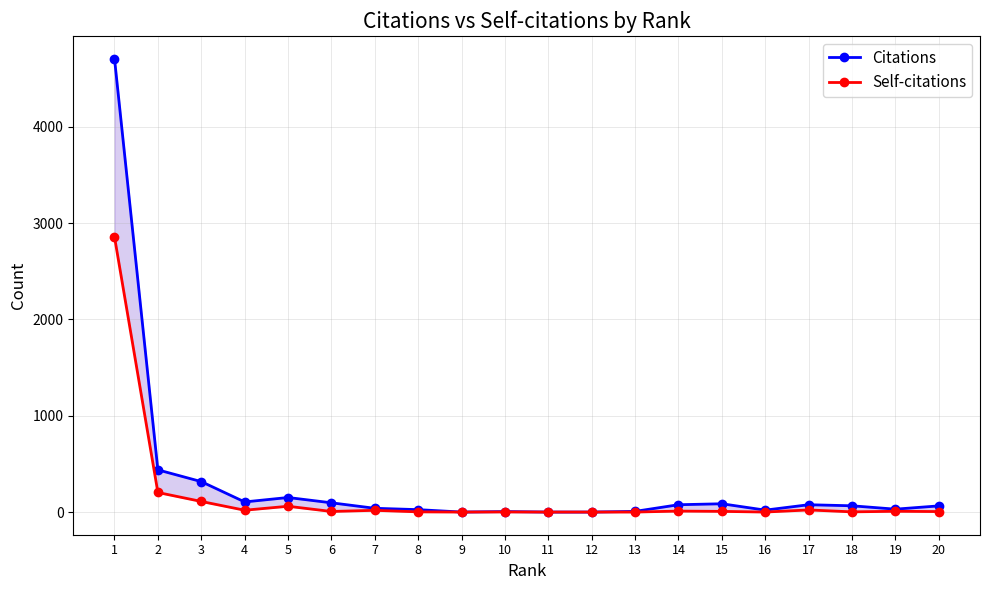

How many values in Citations are above zero?

17